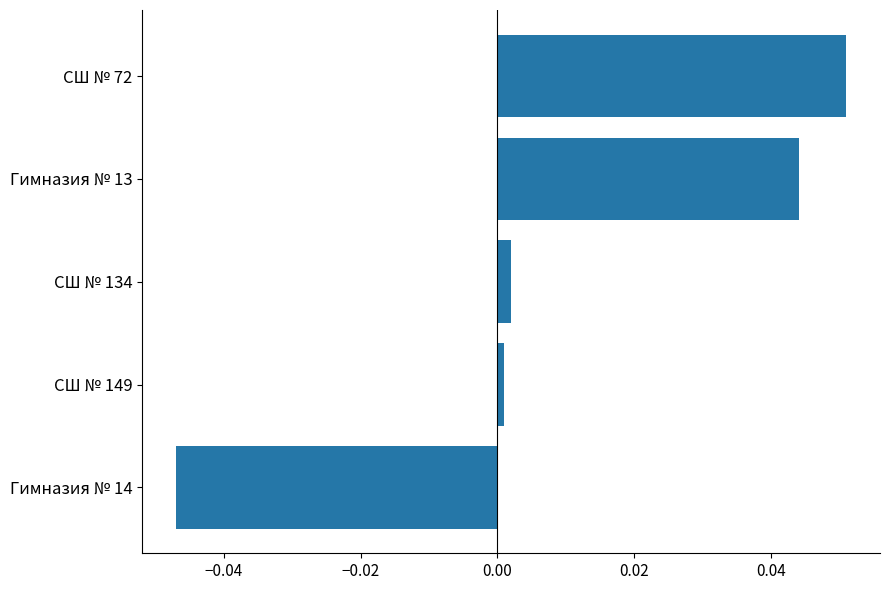

Which label corresponds to the smallest value in the chart?

Гимназия № 14